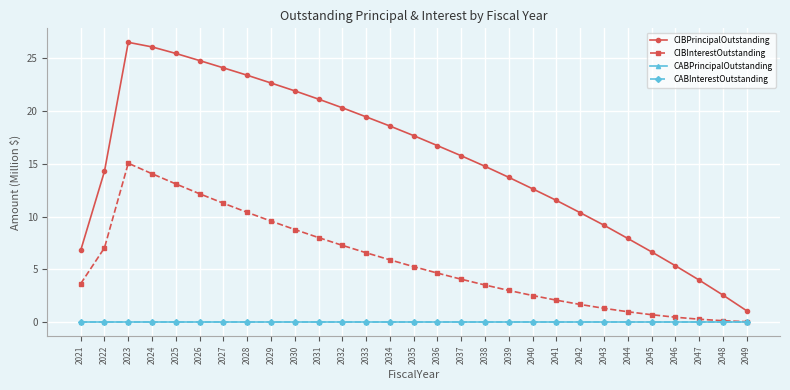

Which series has the largest range (max minus min)?

CIBPrincipalOutstanding